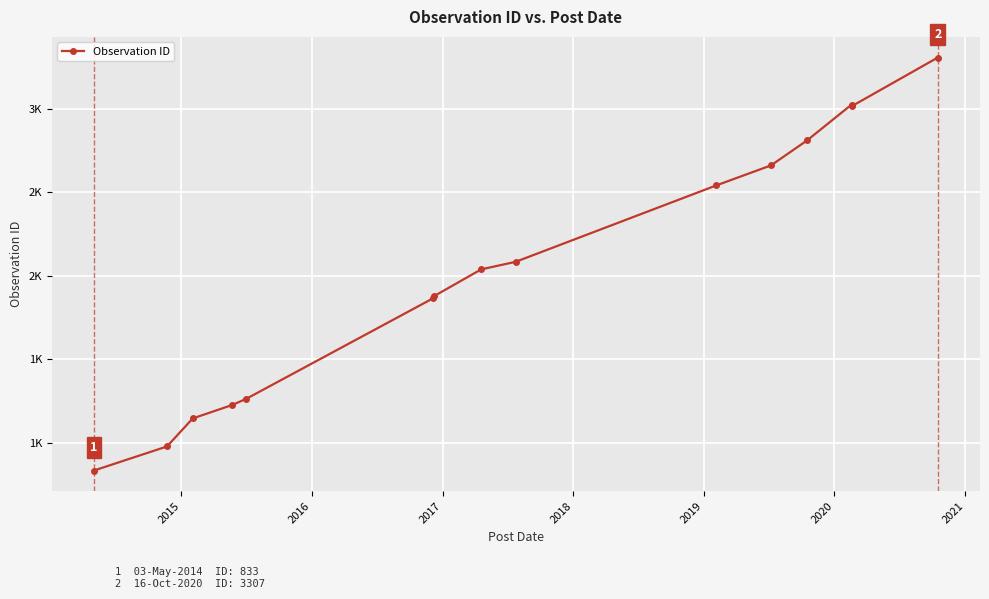

Does the chart have visible grid lines?

Yes